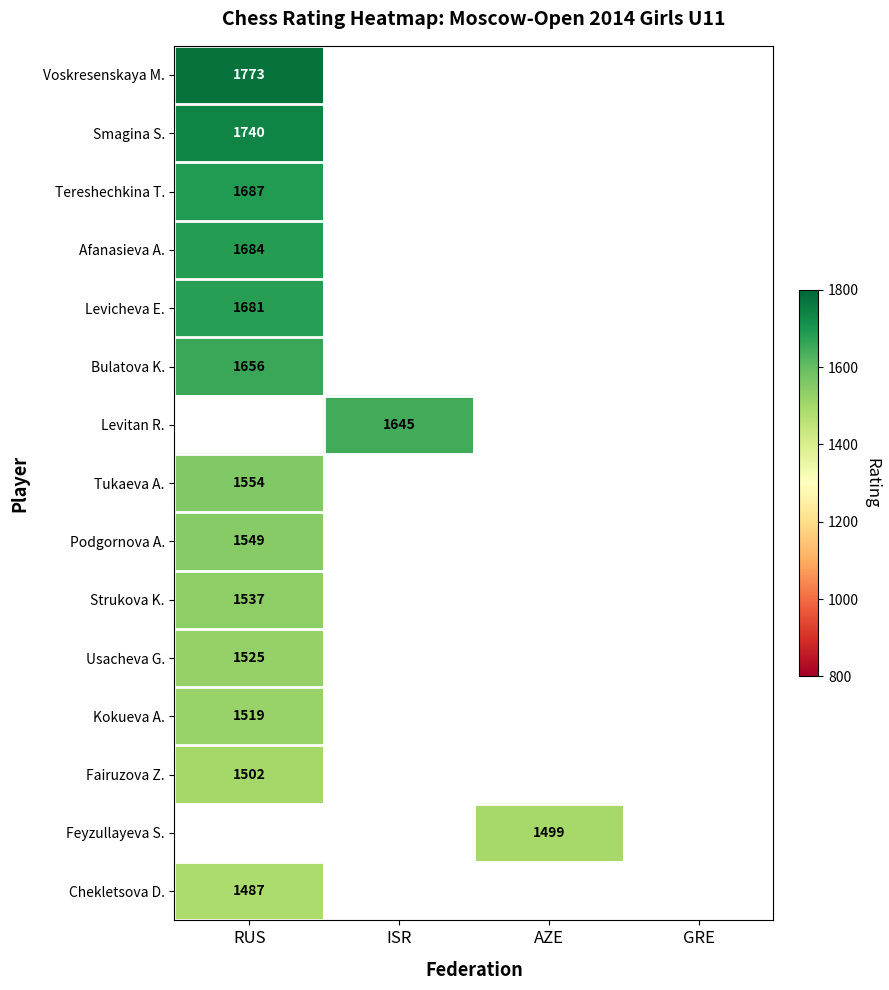

The Bulatova K. series shows 2874 at RUS. True or false?

False